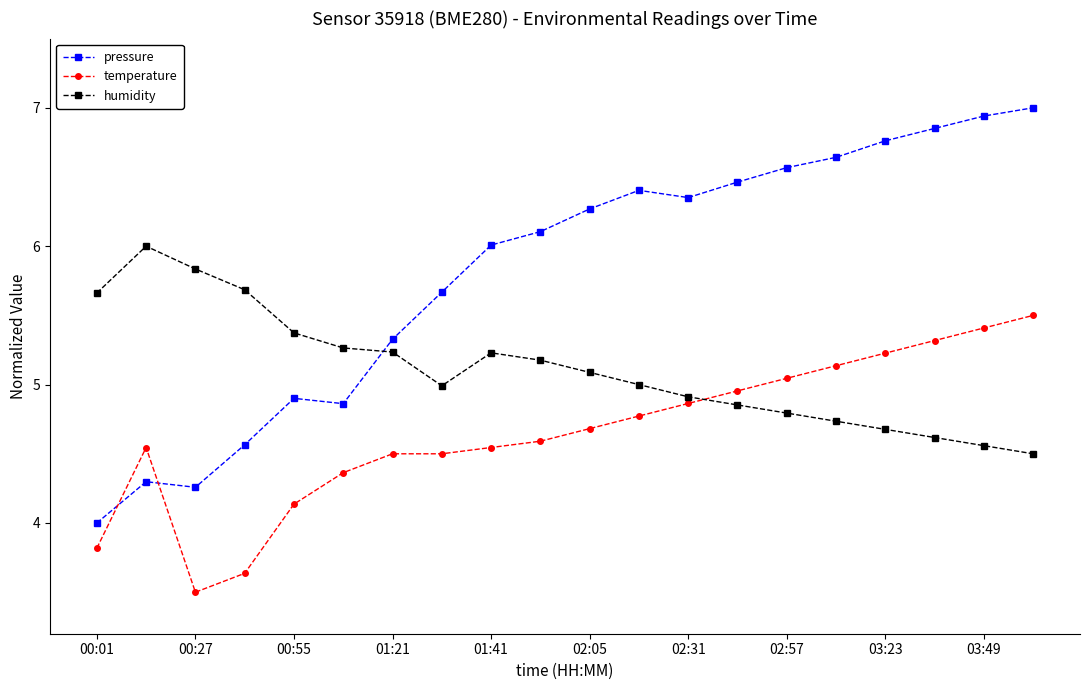

What are all the series names shown in the legend?

pressure, temperature, humidity